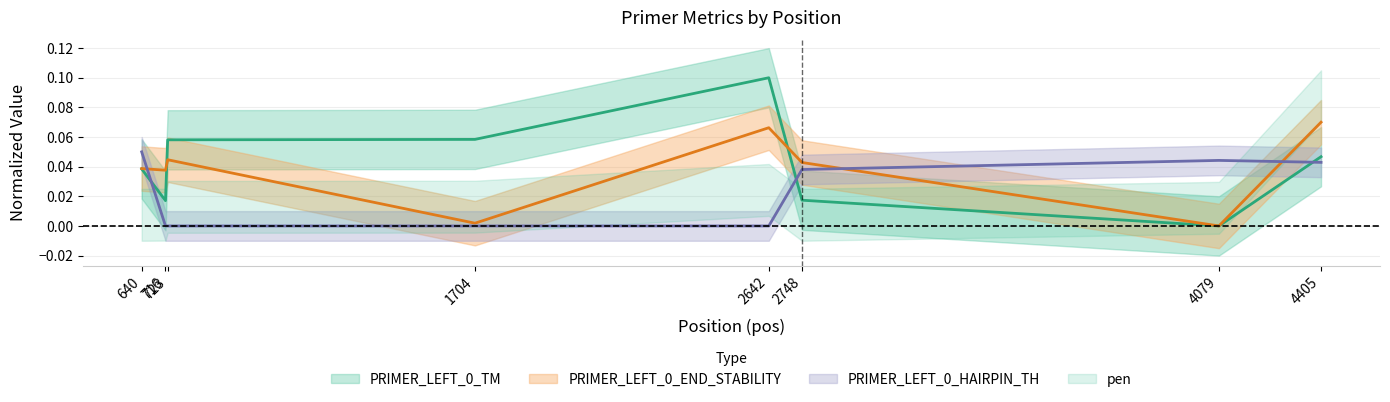

Reading left to right, what are all the values shown in this chart?

PRIMER_LEFT_0_TM: 0.0	0.0	0.1	0.1	0.1	0.0	0.0	0.0
PRIMER_LEFT_0_END_STABILITY: 0.0	0.0	0.0	0.0	0.1	0.0	0.0	0.1
PRIMER_LEFT_0_HAIRPIN_TH: 0.1	0.0	0.0	0.0	0.0	0.0	0.0	0.0